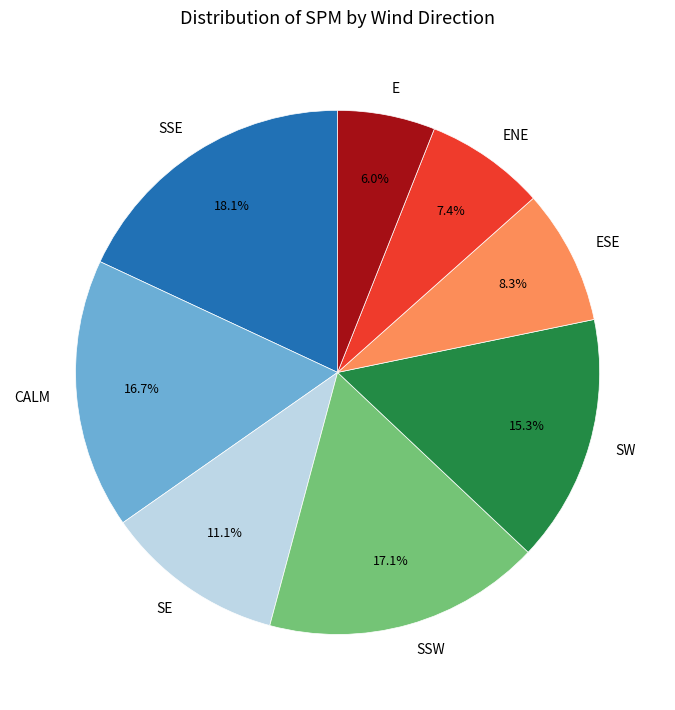

To the nearest percent, what is the difference between the largest and smallest slice percentages?

12%